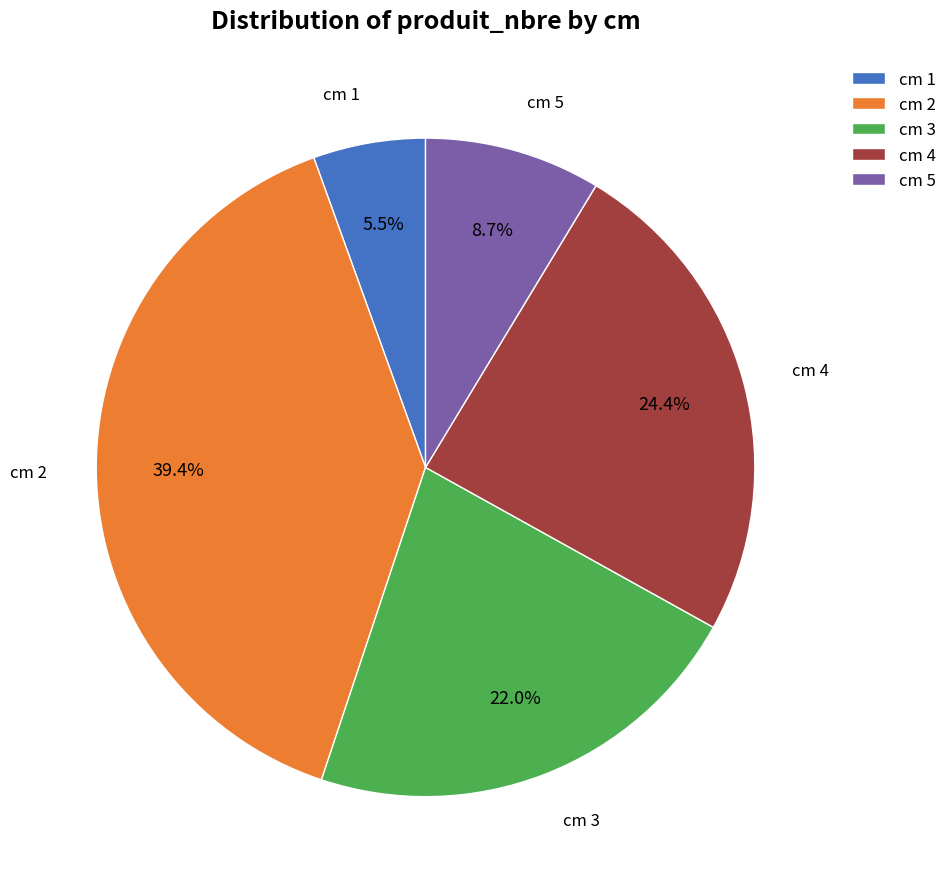

Does any single category account for the majority?

No